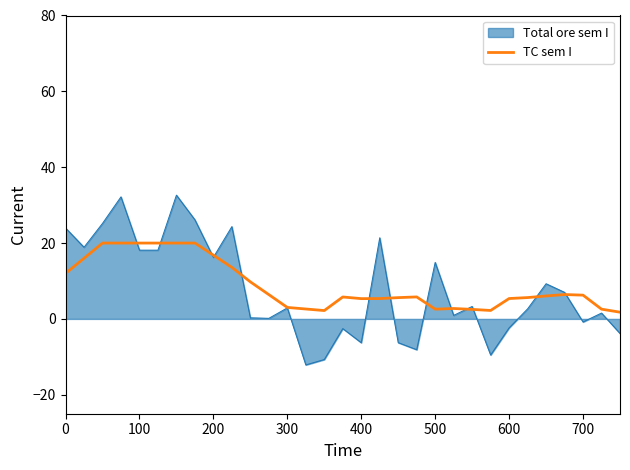

How many distinct data groups are displayed?

2